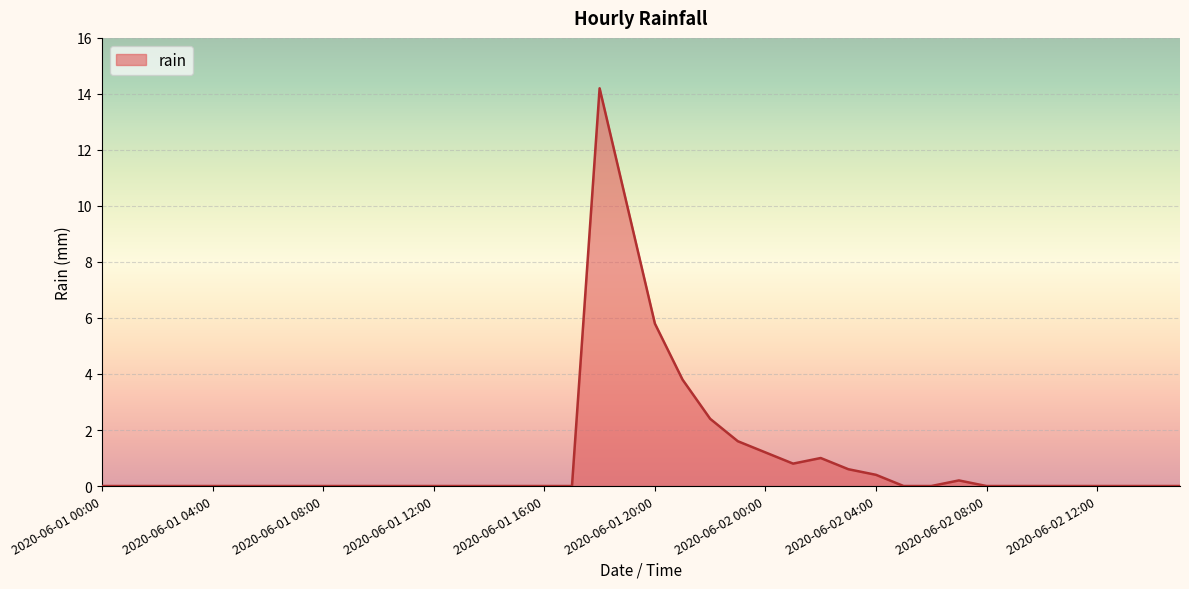

What is the difference between the maximum and minimum values?

14.2